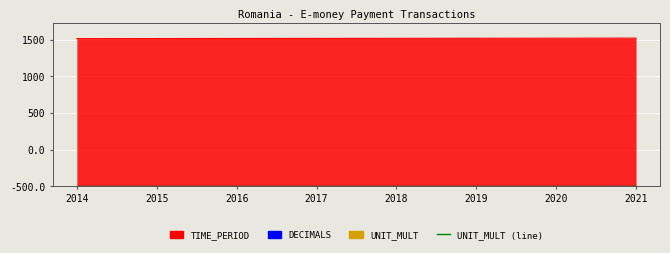

List the labels in order of UNIT_MULT value, largest first.

2014, 2015, 2016, 2017, 2018, 2019, 2020, 2021